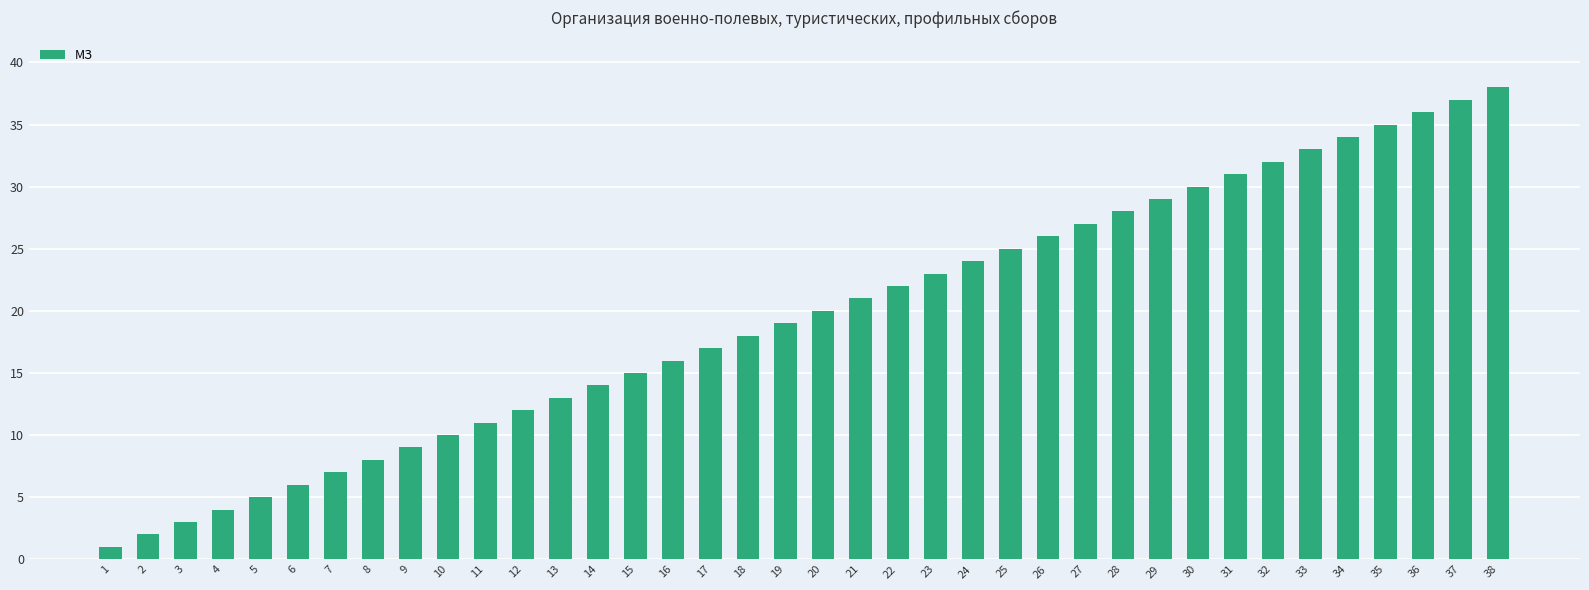

What is the value of the 32nd bar from the left?

32